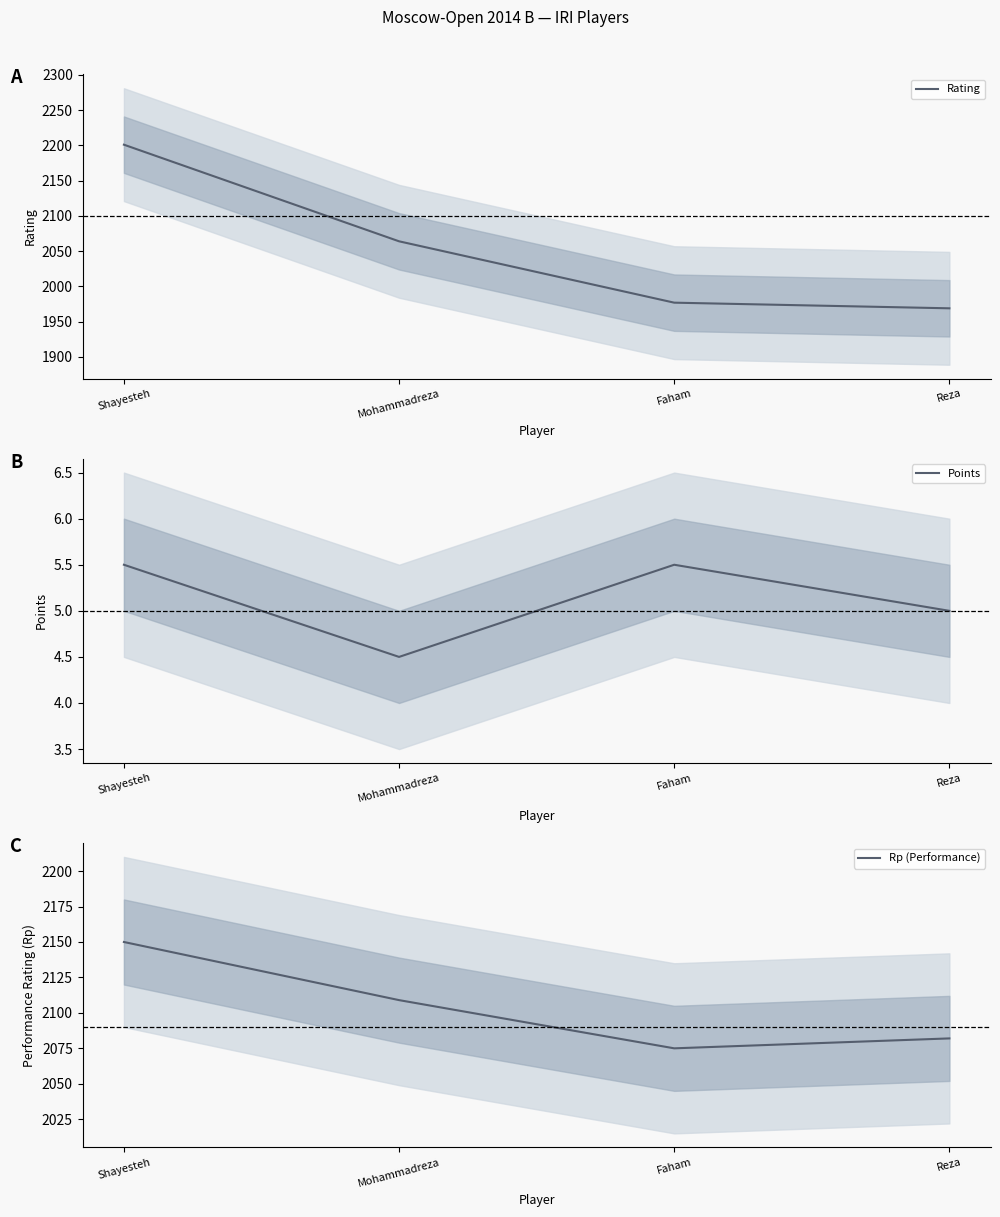

What is the value of the Rating point at the 2nd from the left?

2064.0